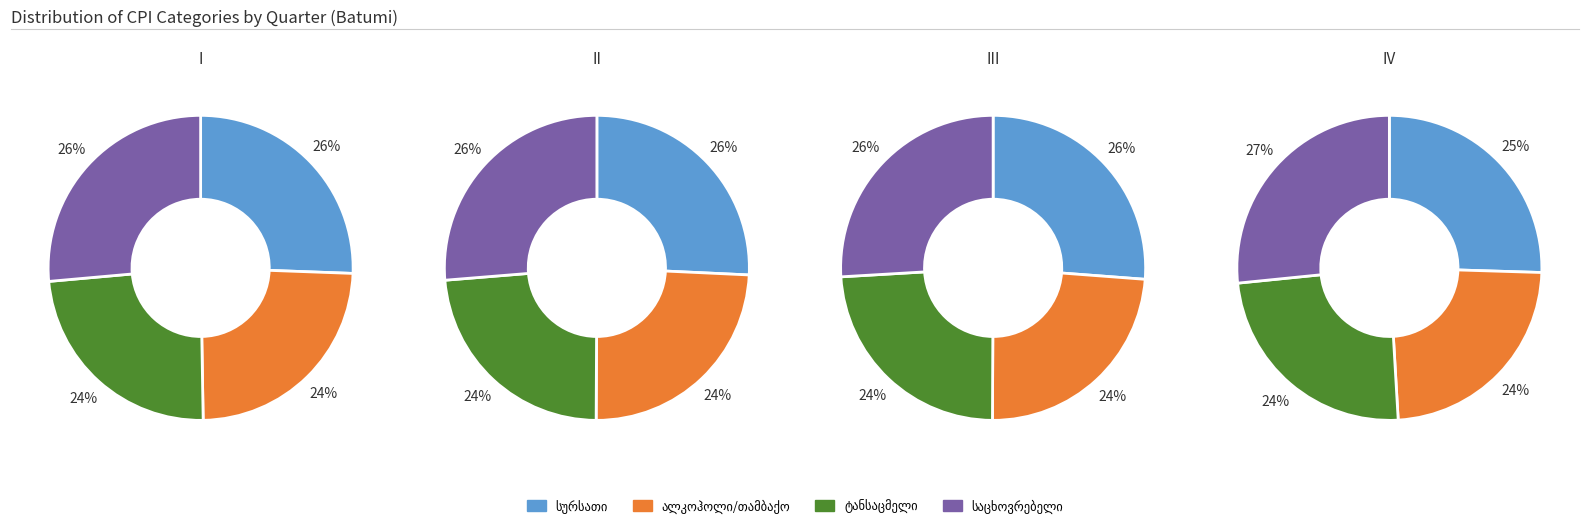

True or false: 3 accounts for 16% of the total.

False